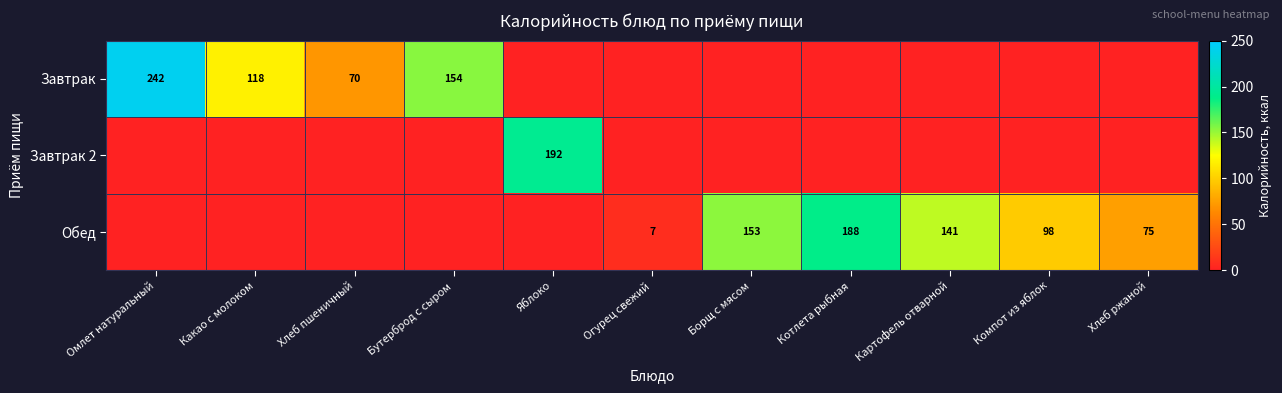

The value of Обед at Котлета рыбная is 84. True or false?

False